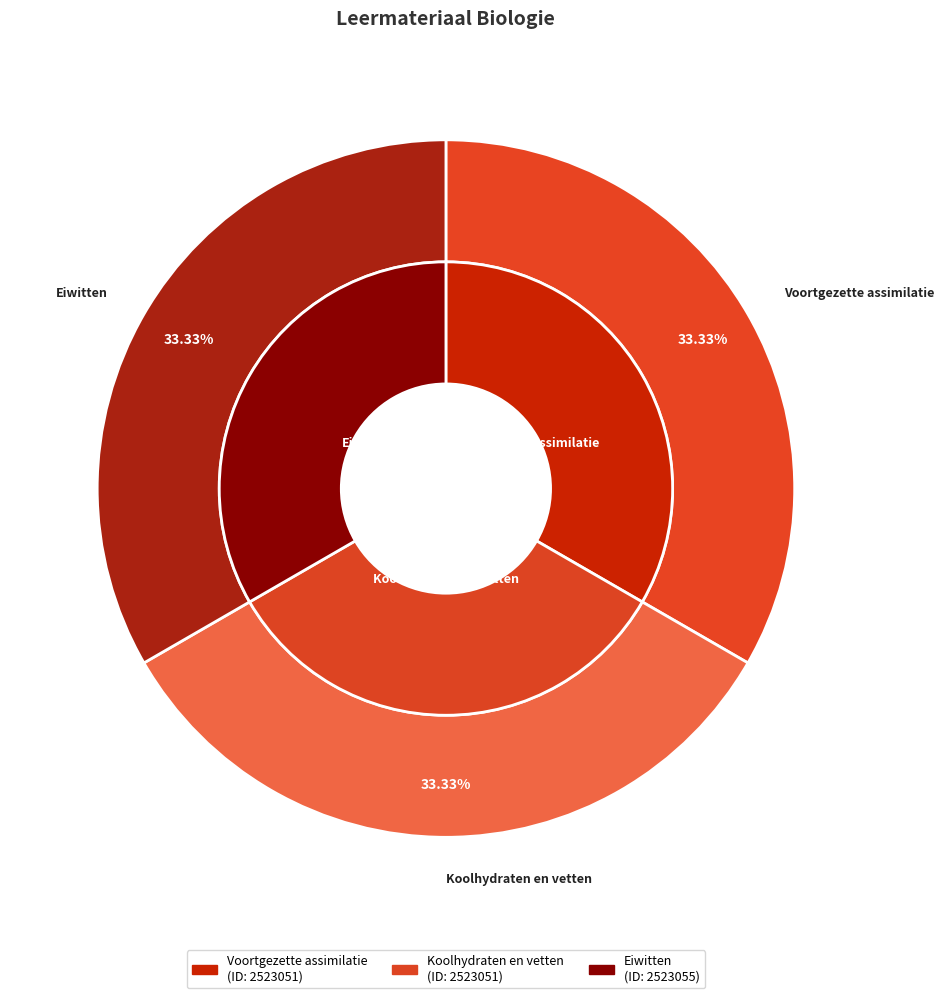

Does Voortgezette assimilatie account for over 50% of the chart?

No